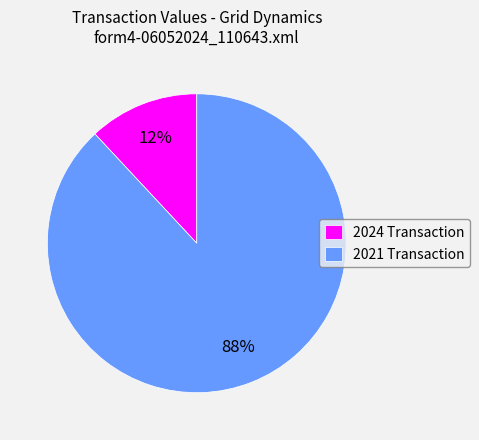

How many slices are in this pie chart?

2